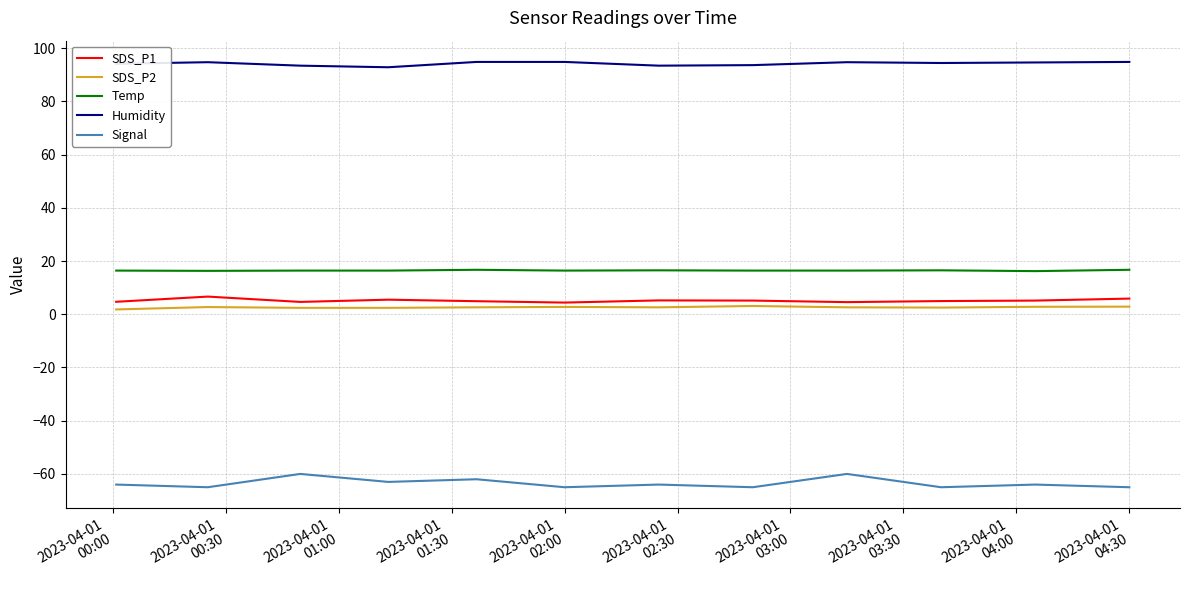

True or false: Temp and SDS_P1 cross at least once.

False